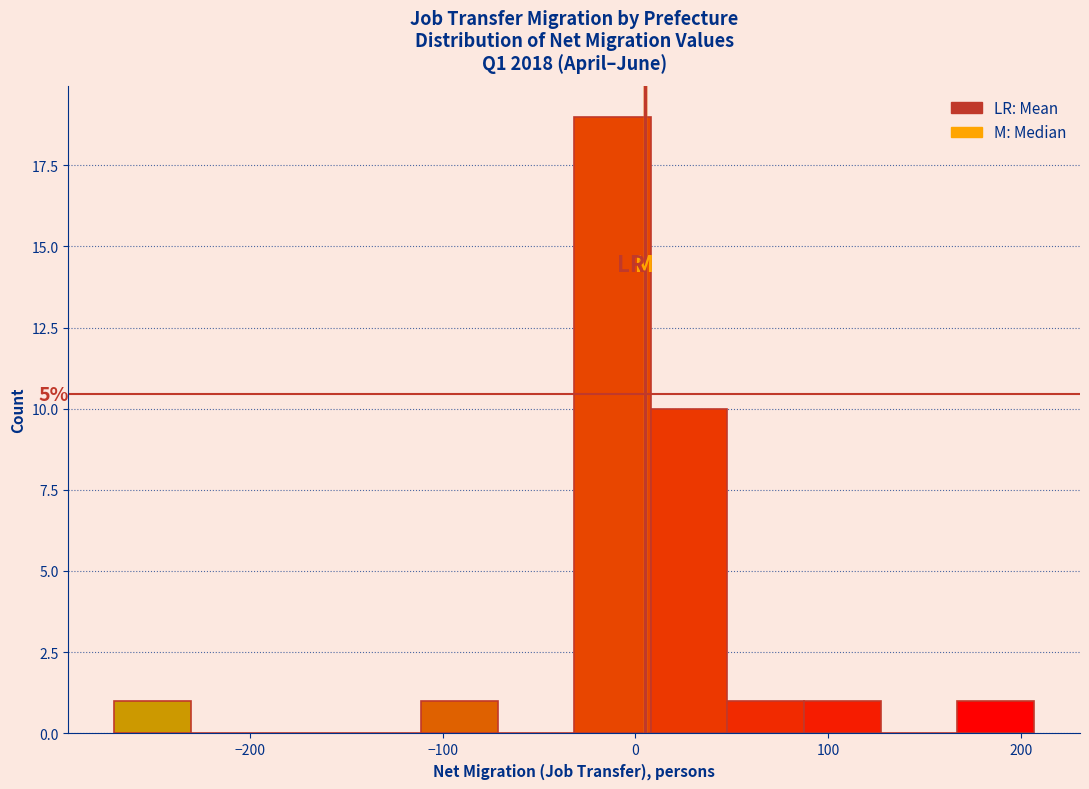

Read against the x-axis, roughly where is the centre of the tallest bar?

-10